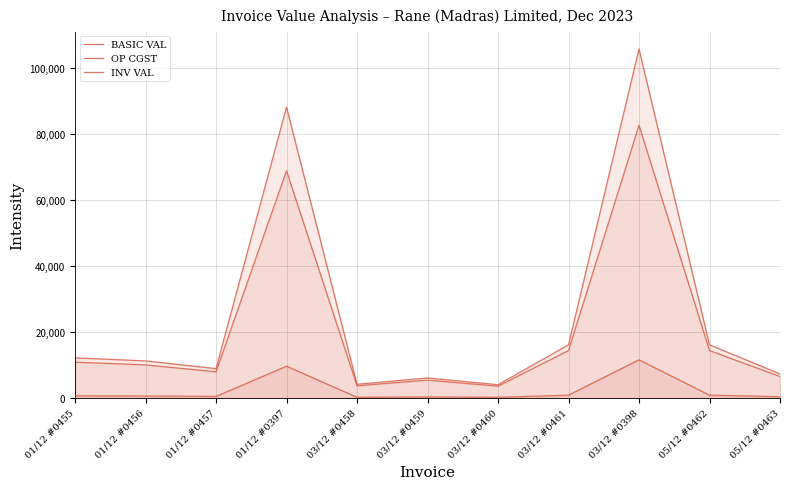

True or false: INV VAL and OP CGST intersect in this chart.

False